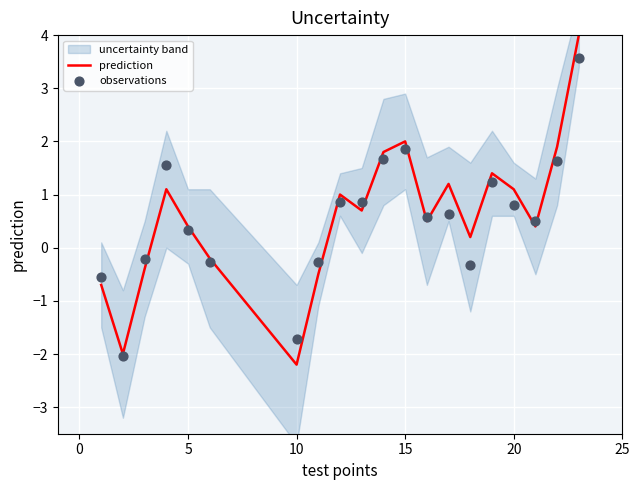

What is the highest value of the prediction series?

4.0